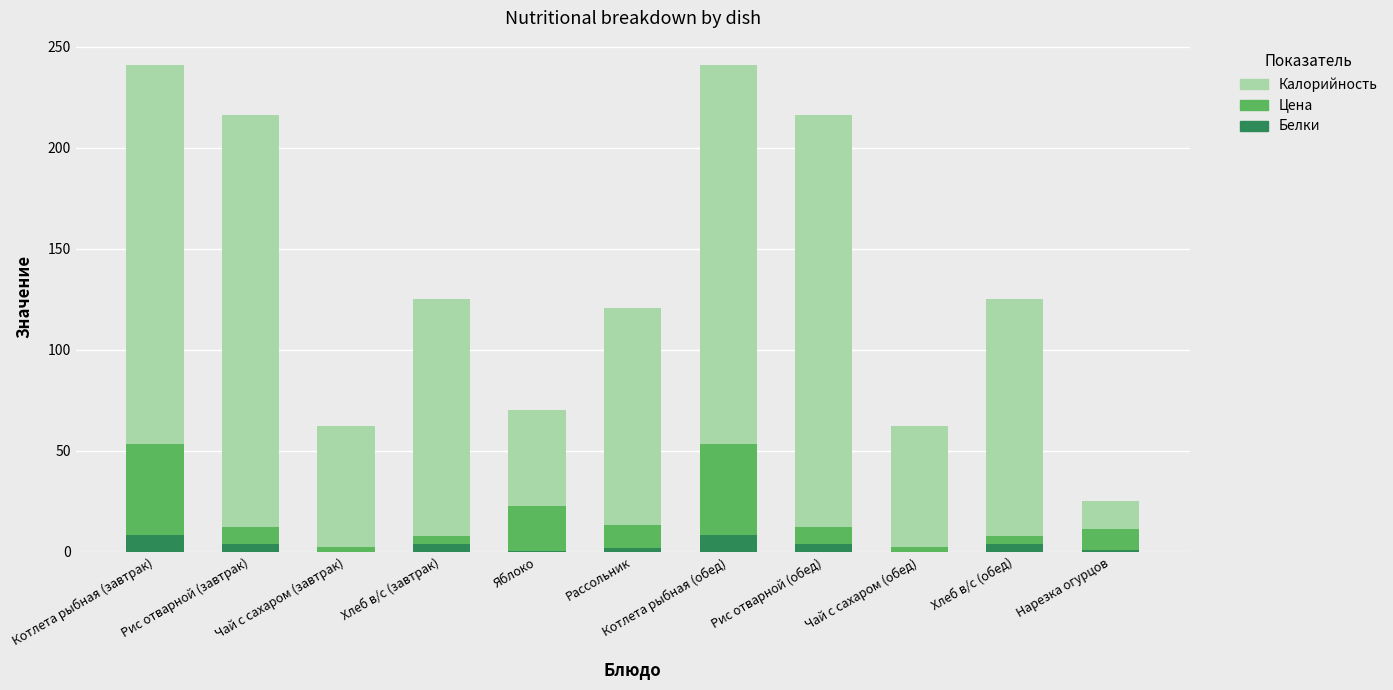

What is the label of the 1st bar from the right?

Нарезка огурцов